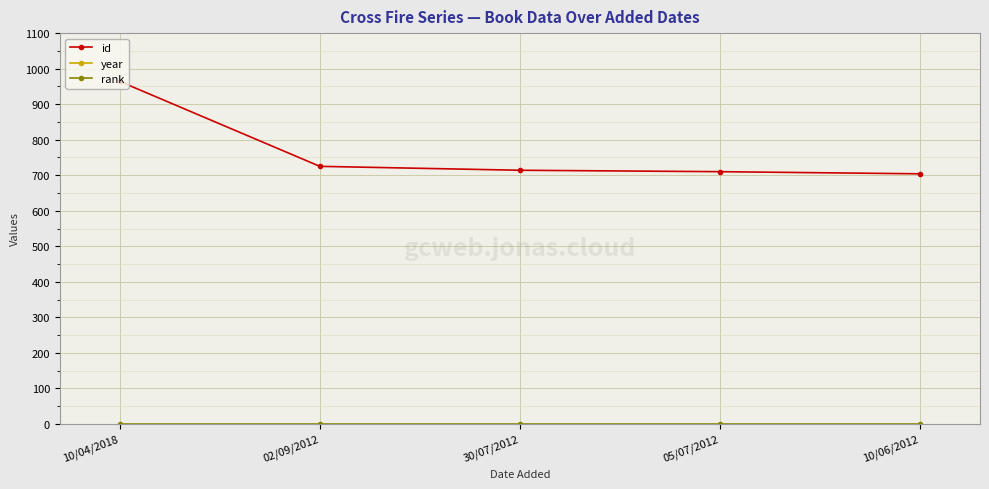

True or false: year and rank cross at least once.

False